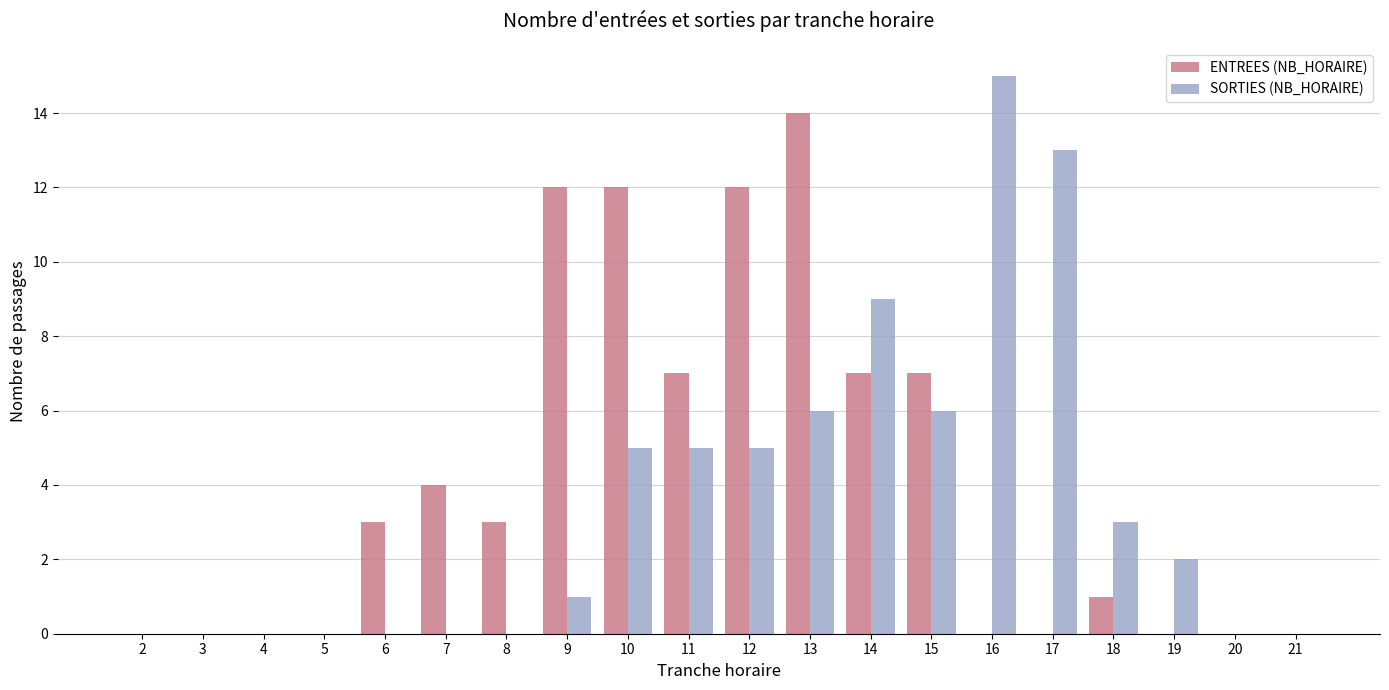

Is the value of ENTREES (NB_HORAIRE) at 9 greater than the value of SORTIES (NB_HORAIRE) at 3?

Yes